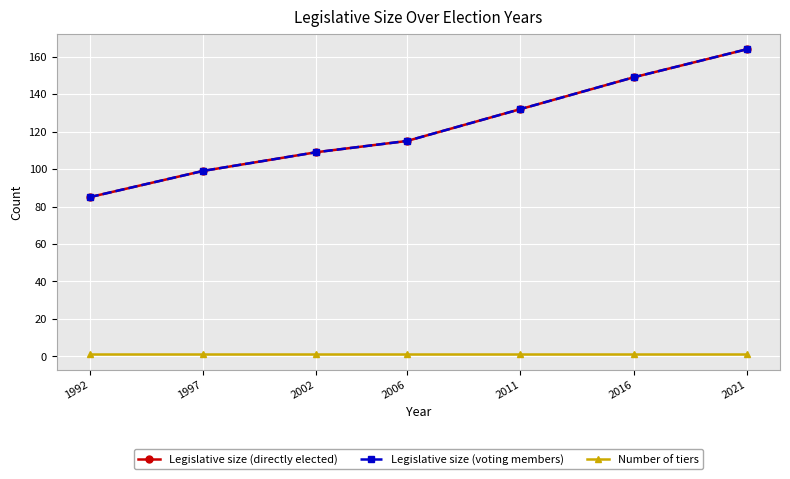

Reading left to right, what are all the values shown in this chart?

Legislative size (directly elected): 1992=85	1997=99	2002=109	2006=115	2011=132	2016=149	2021=164
Legislative size (voting members): 1992=85	1997=99	2002=109	2006=115	2011=132	2016=149	2021=164
Number of tiers: 1992=1	1997=1	2002=1	2006=1	2011=1	2016=1	2021=1